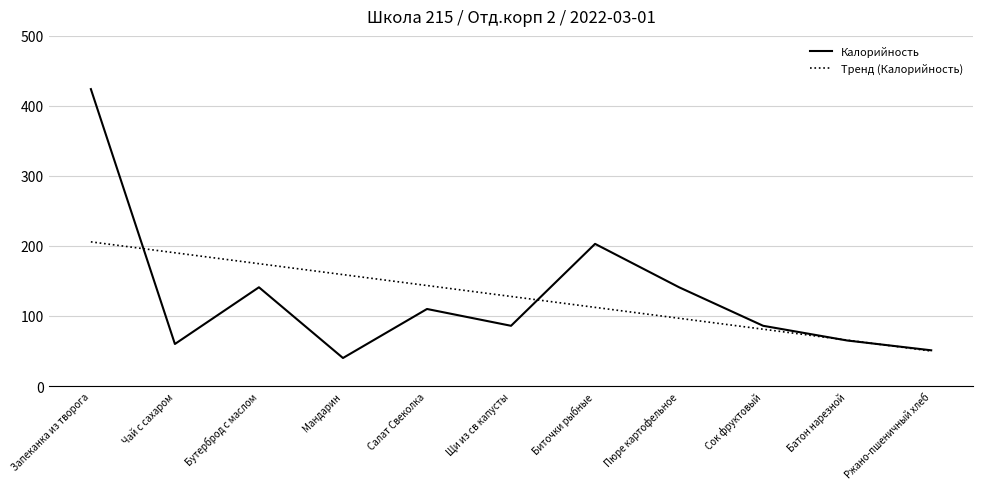

True or false: Калорийность and Тренд (Калорийность) cross at least once.

True